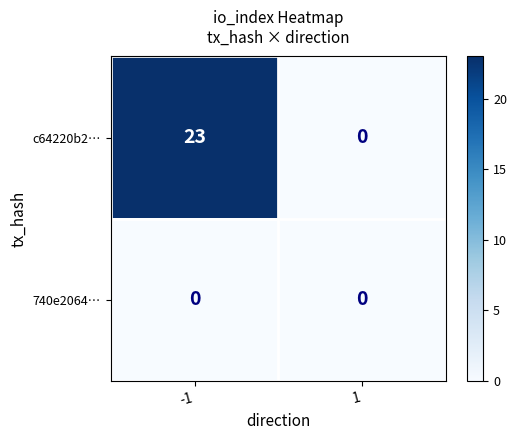

Rank the series by their maximum value, from lowest to highest.

740e2064…, c64220b2…